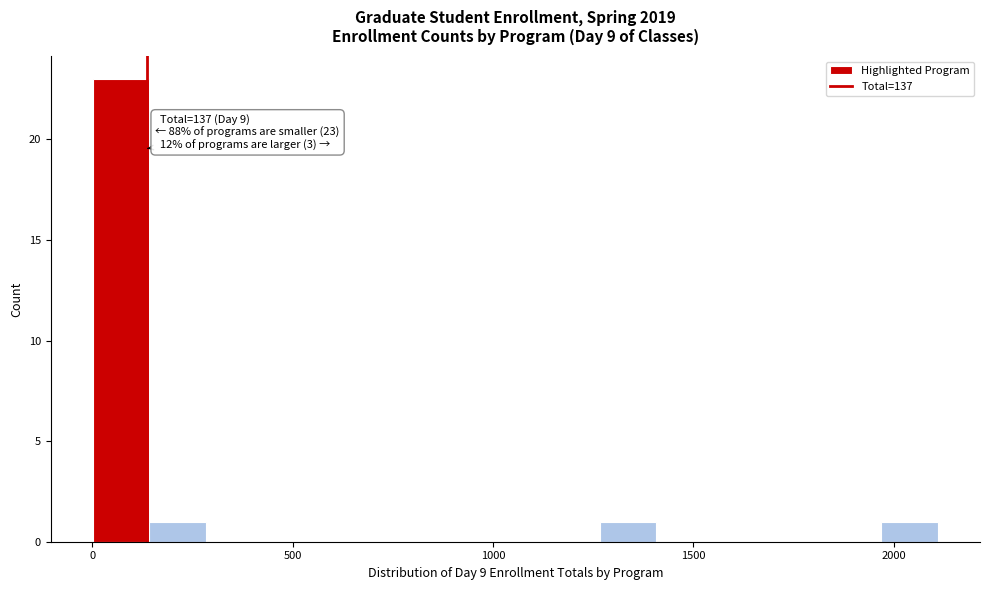

Around what value on the x-axis is the tallest bar? Give the approximate position of its centre, as read against the axis.

50